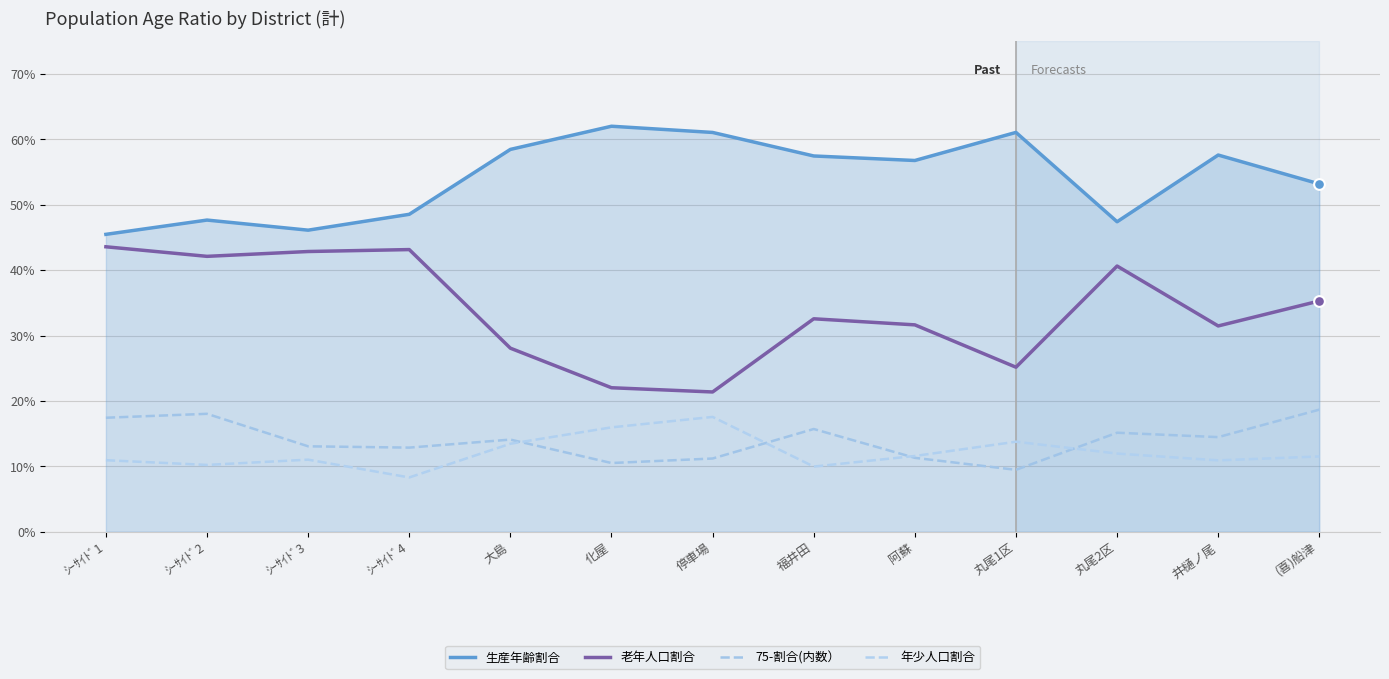

What are all the series names shown in the legend?

生産年齢割合, 老年人口割合, 75-割合(内数）, 年少人口割合